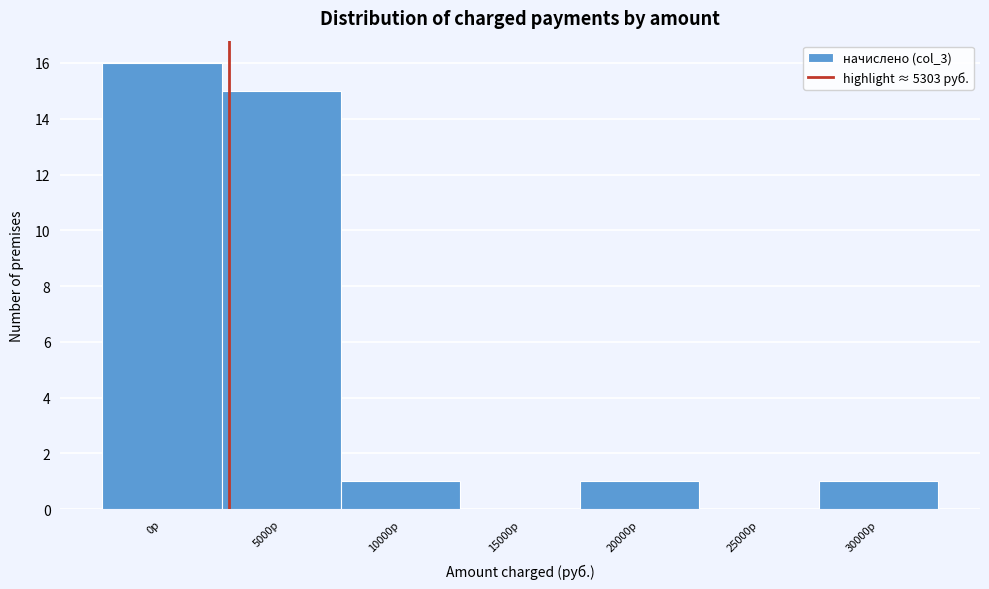

Reading right to left, list all the values displayed in this chart.

30000р=1	25000р=0	20000р=1	15000р=0	10000р=1	5000р=15	0р=16